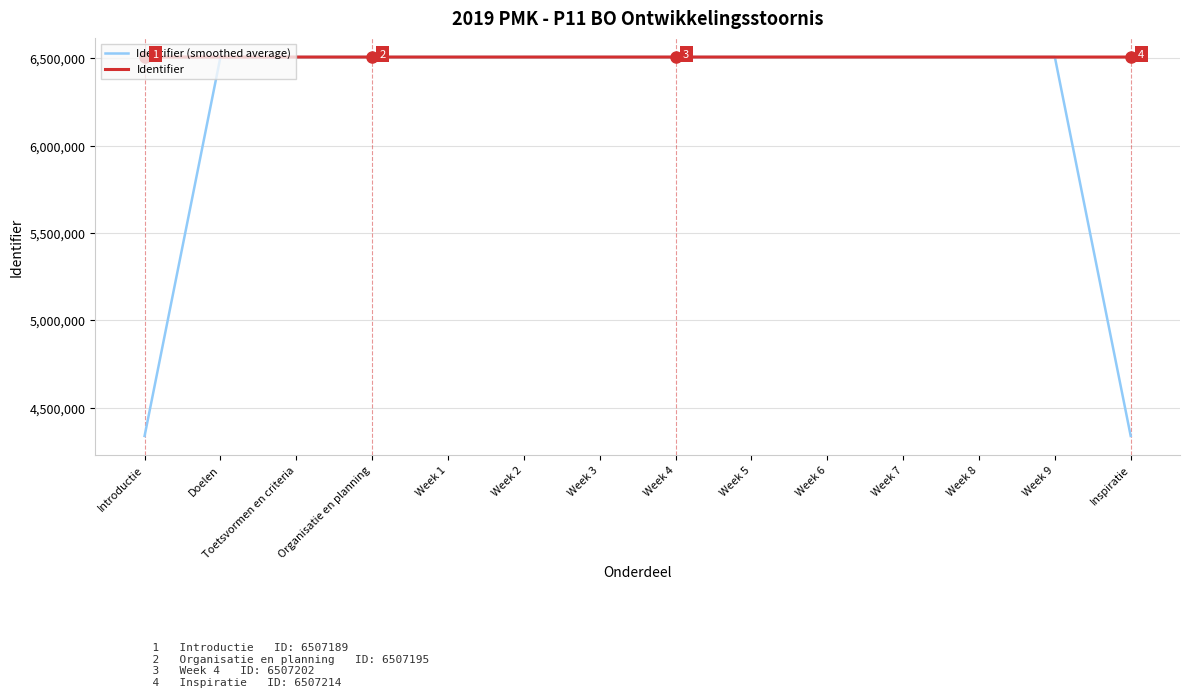

List the series in order of their overall mean, highest first.

Identifier, Identifier (smoothed average)